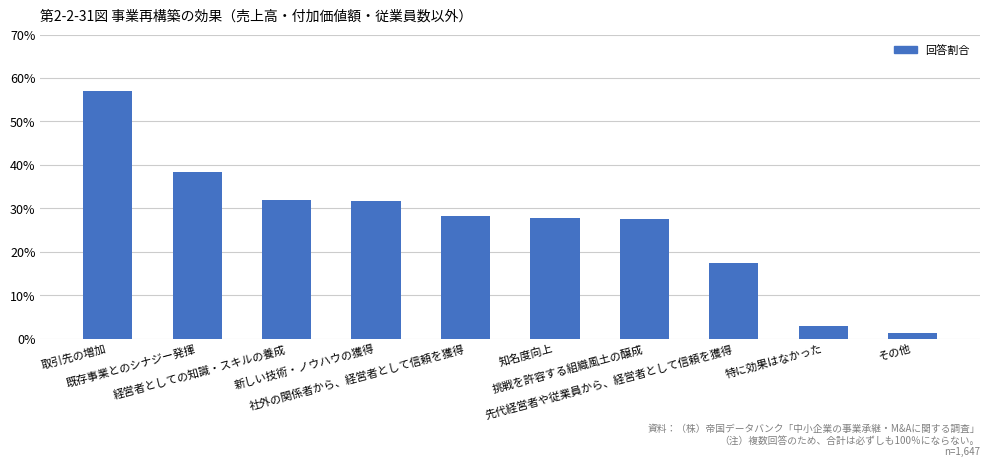

List the labels in order of value, smallest first.

その他, 特に効果はなかった, 先代経営者や従業員から、経営者として信頼を獲得, 挑戦を許容する組織風土の醸成, 知名度向上, 社外の関係者から、経営者として信頼を獲得, 新しい技術・ノウハウの獲得, 経営者としての知識・スキルの養成, 既存事業とのシナジー発揮, 取引先の増加